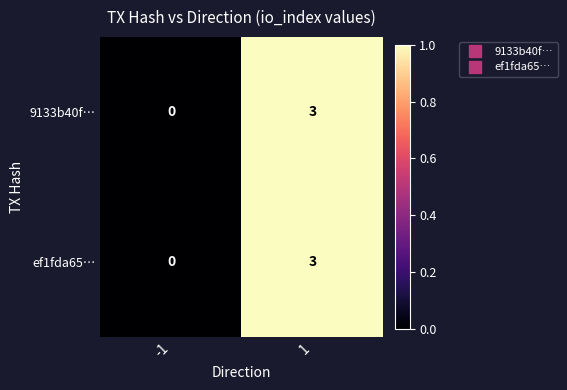

What is the highest value of the 9133b40f… series?

3